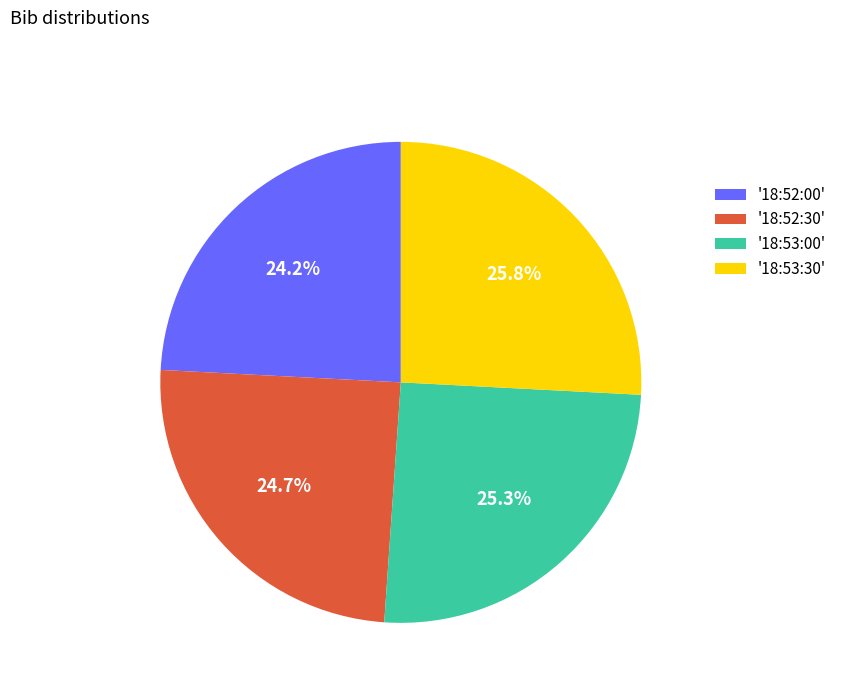

Approximately how many times larger is the value at '18:53:00' compared to '18:53:30'?

1.0